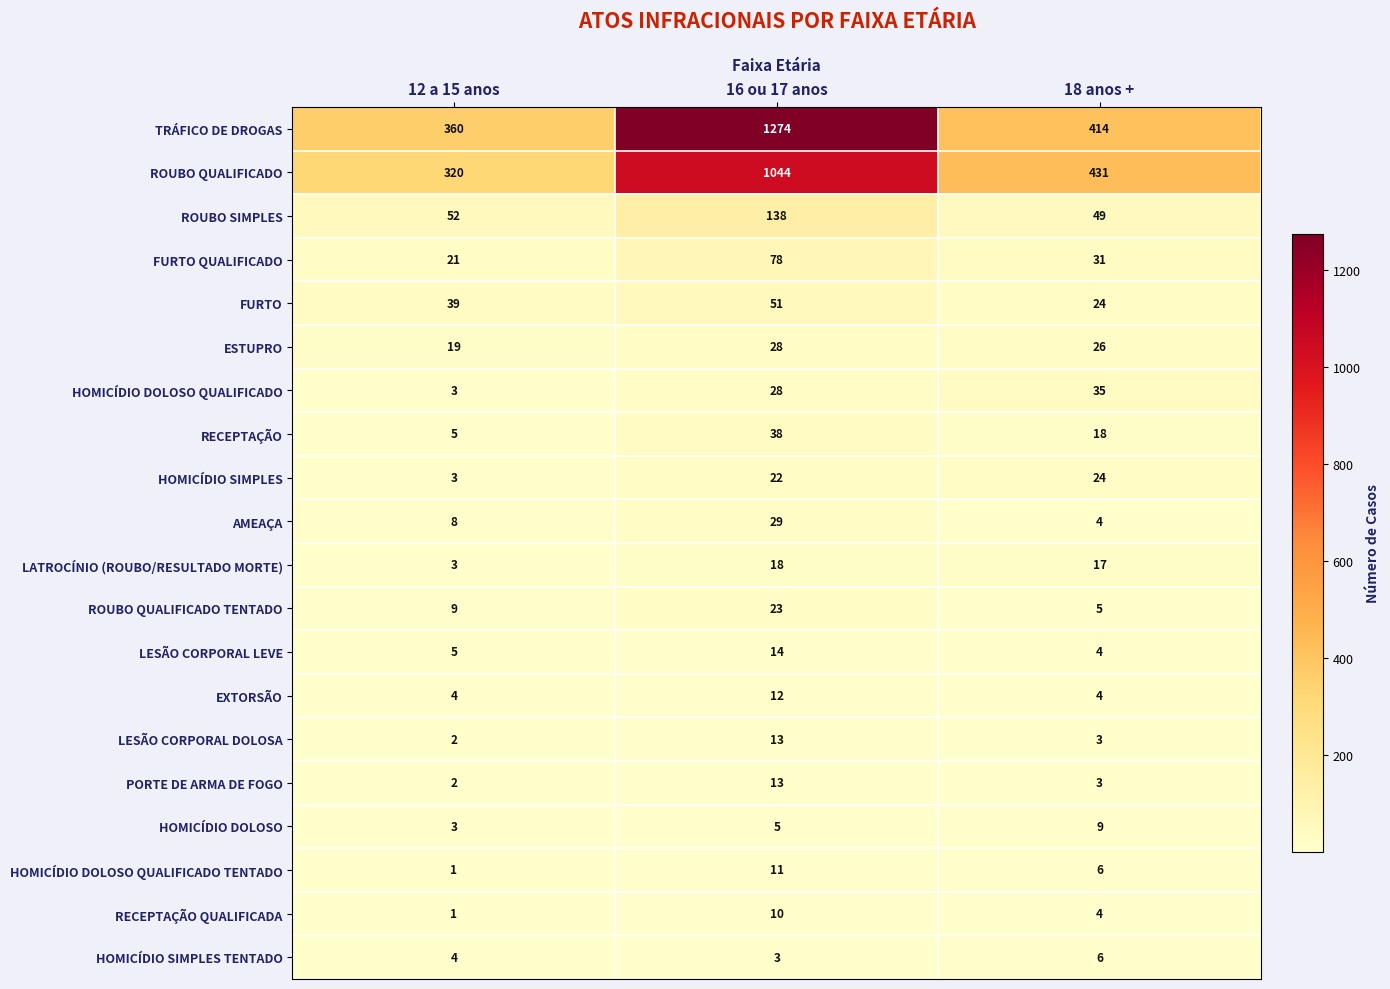

Which series has the widest spread of values?

TRÁFICO DE DROGAS